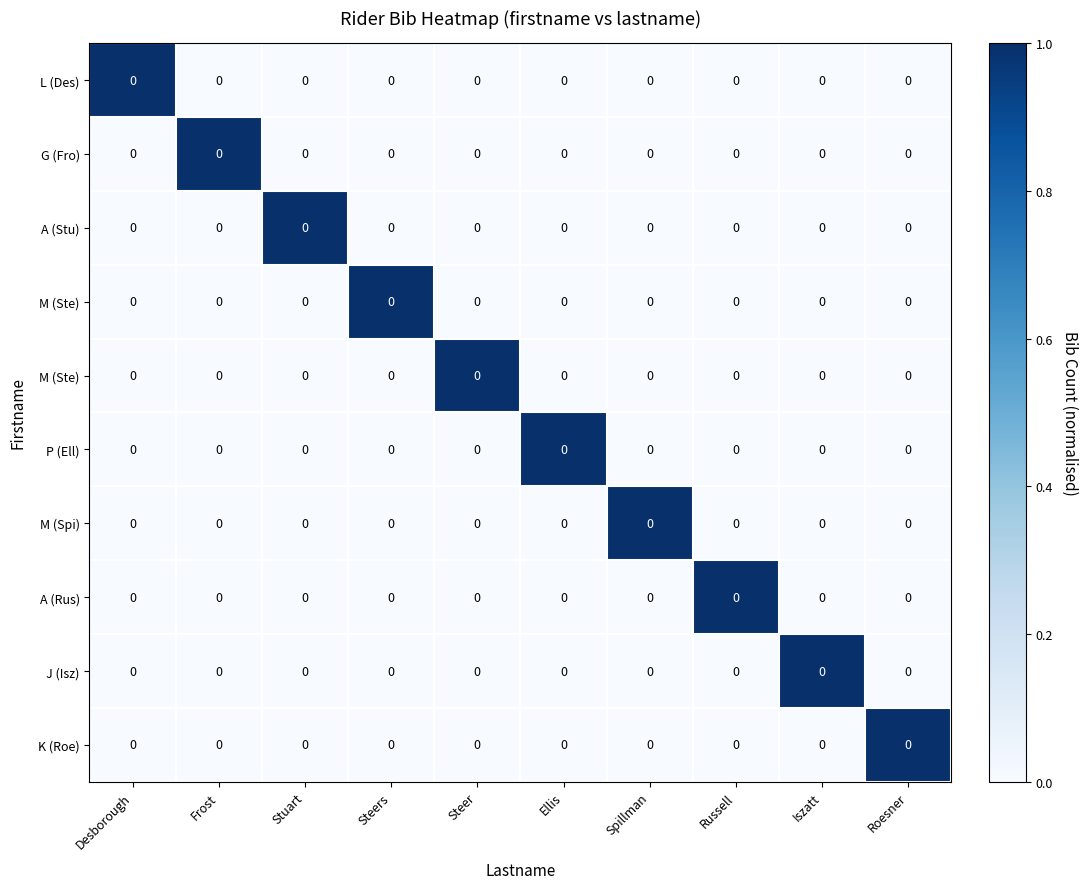

At how many categories does at least one series exceed 0?

10